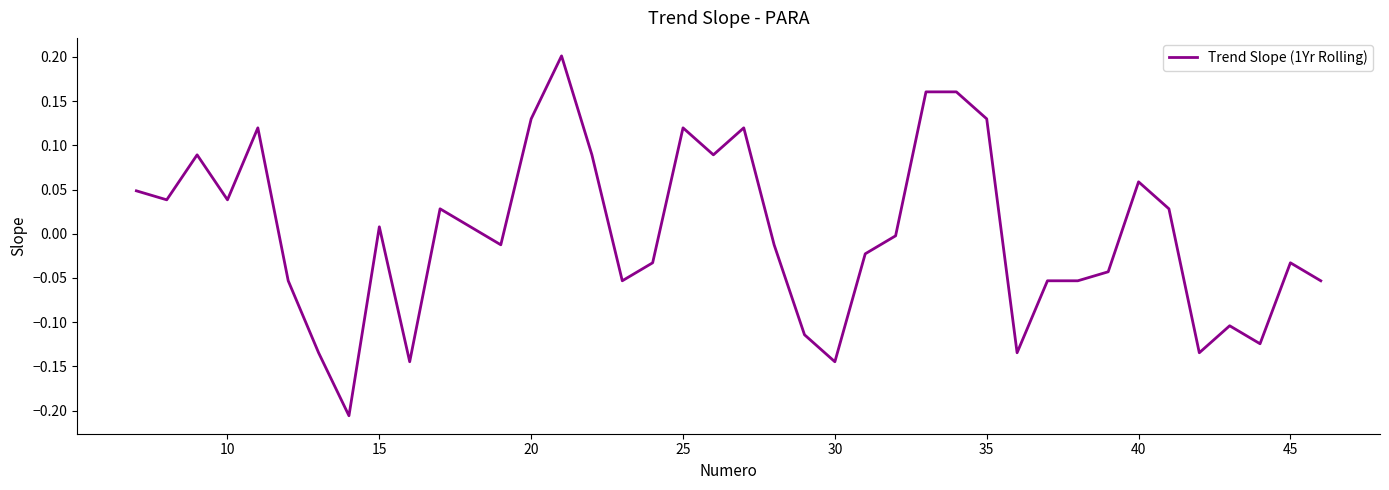

The chart shows a value of 0.2 at 20. True or false?

False